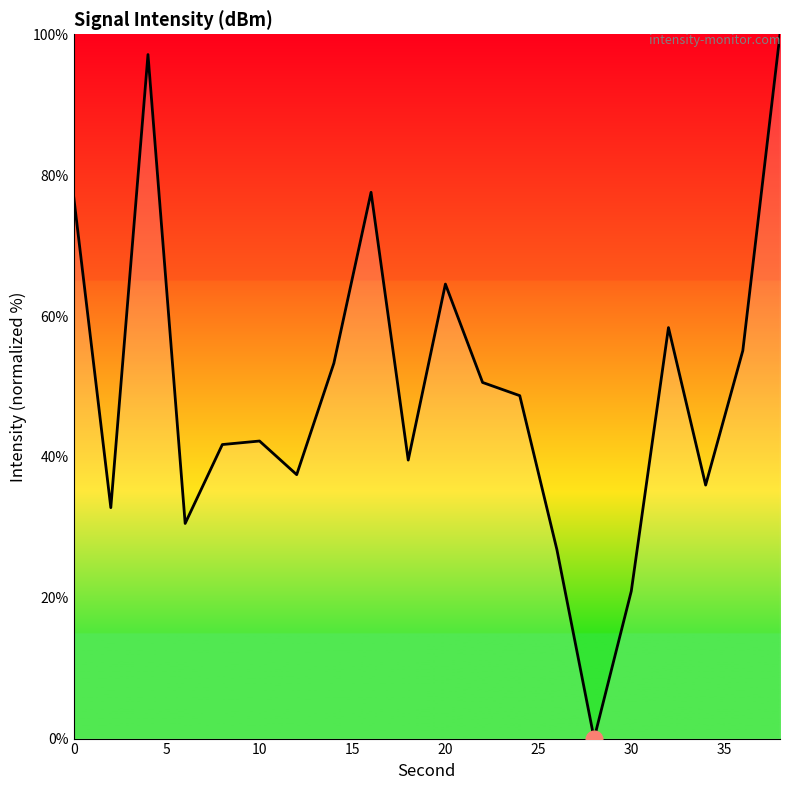

What is the maximum value shown in the chart?

100.0